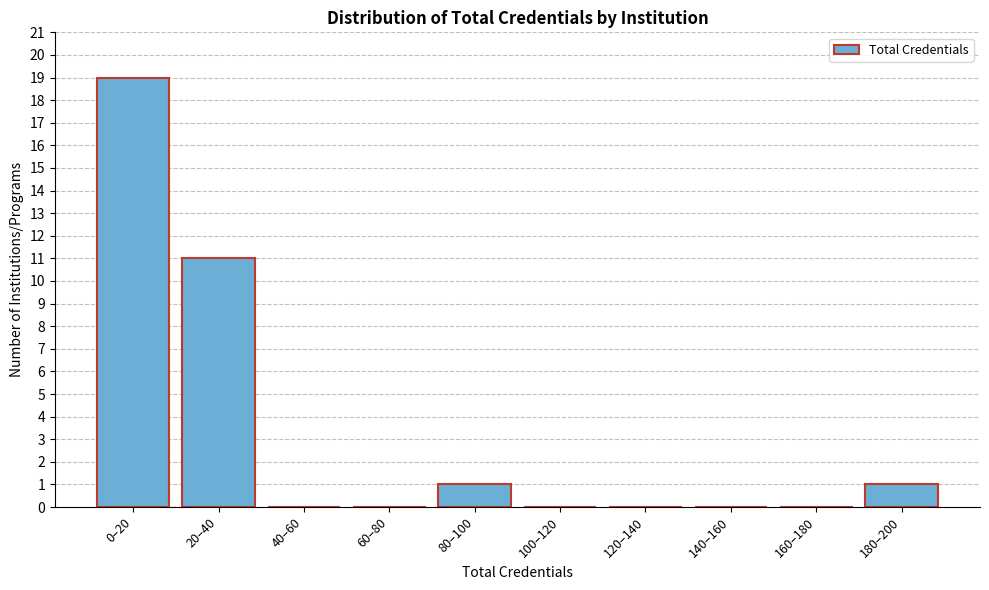

Reading left to right, what are all the values shown in this chart?

0–20=19	20–40=11	40–60=0	60–80=0	80–100=1	100–120=0	120–140=0	140–160=0	160–180=0	180–200=1